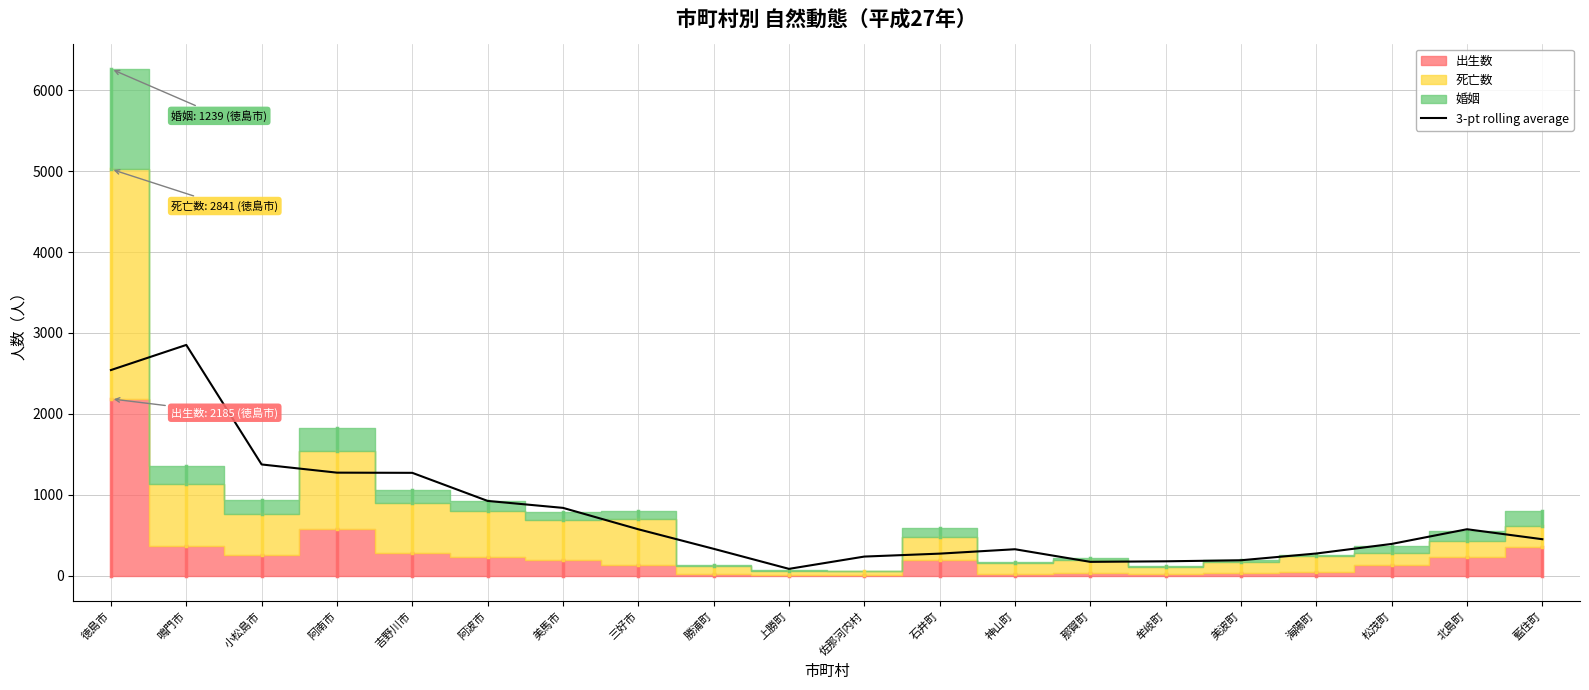

List the labels in order of value, smallest first.

上勝町, 那賀町, 牟岐町, 美波町, 佐那河内村, 石井町, 海陽町, 神山町, 勝浦町, 松茂町, 藍住町, 三好市, 北島町, 美馬市, 阿波市, 吉野川市, 阿南市, 小松島市, 徳島市, 鳴門市